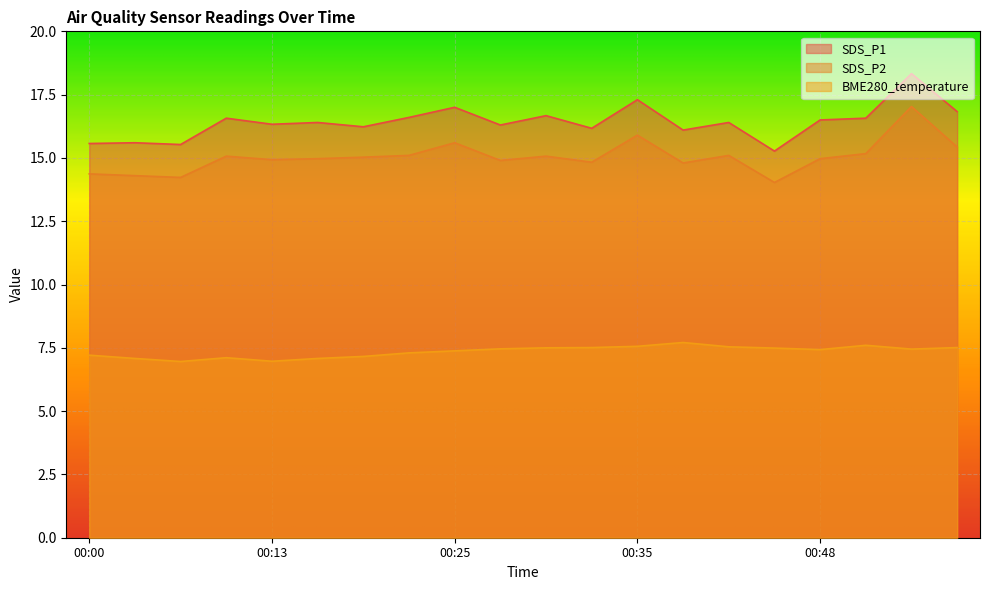

Which series changed the most between 00:25 and 00:51?

SDS_P1